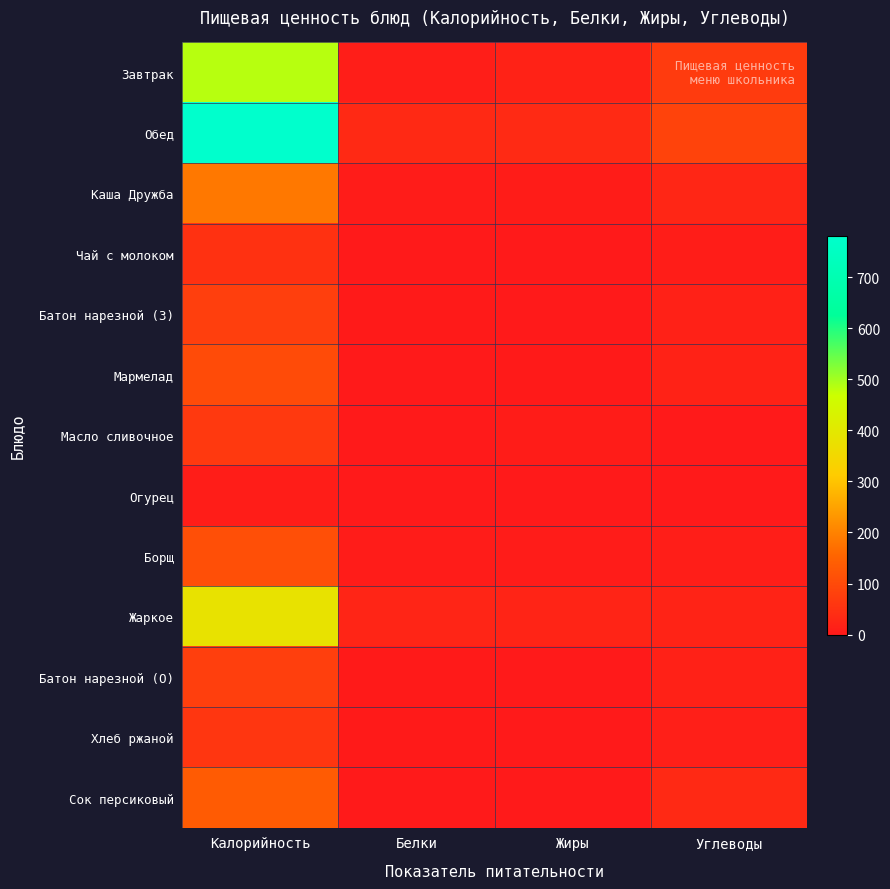

Reading left to right, transcribe all the data shown in this chart.

Завтрак: Калорийность=484.3	Белки=9.9	Жиры=18.6	Углеводы=69.8
Обед: Калорийность=781.6	Белки=32.7	Жиры=34.5	Углеводы=85.5
Каша Дружба: Калорийность=185.8	Белки=5.5	Жиры=6.5	Углеводы=26.4
Чай с молоком: Калорийность=50.2	Белки=1.5	Жиры=1.1	Углеводы=8.6
Батон нарезной (З): Калорийность=78.5	Белки=2.3	Жиры=0.9	Углеводы=15.4
Мармелад: Калорийность=103.7	Белки=0.5	Жиры=2.8	Углеводы=19.3
Масло сливочное: Калорийность=66.1	Белки=0.1	Жиры=7.3	Углеводы=0.1
Огурец: Калорийность=8.5	Белки=0.5	Жиры=0.1	Углеводы=1.5
Борщ: Калорийность=110.4	Белки=4.7	Жиры=5.7	Углеводы=10.1
Жаркое: Калорийность=381.5	Белки=24.1	Жиры=22.5	Углеводы=20.7
Батон нарезной (О): Калорийность=78.5	Белки=2.3	Жиры=0.9	Углеводы=15.4
Хлеб ржаной: Калорийность=58.7	Белки=2.0	Жиры=0.4	Углеводы=11.9
Сок персиковый: Калорийность=134.4	Белки=0.6	Жиры=0.0	Углеводы=33.0